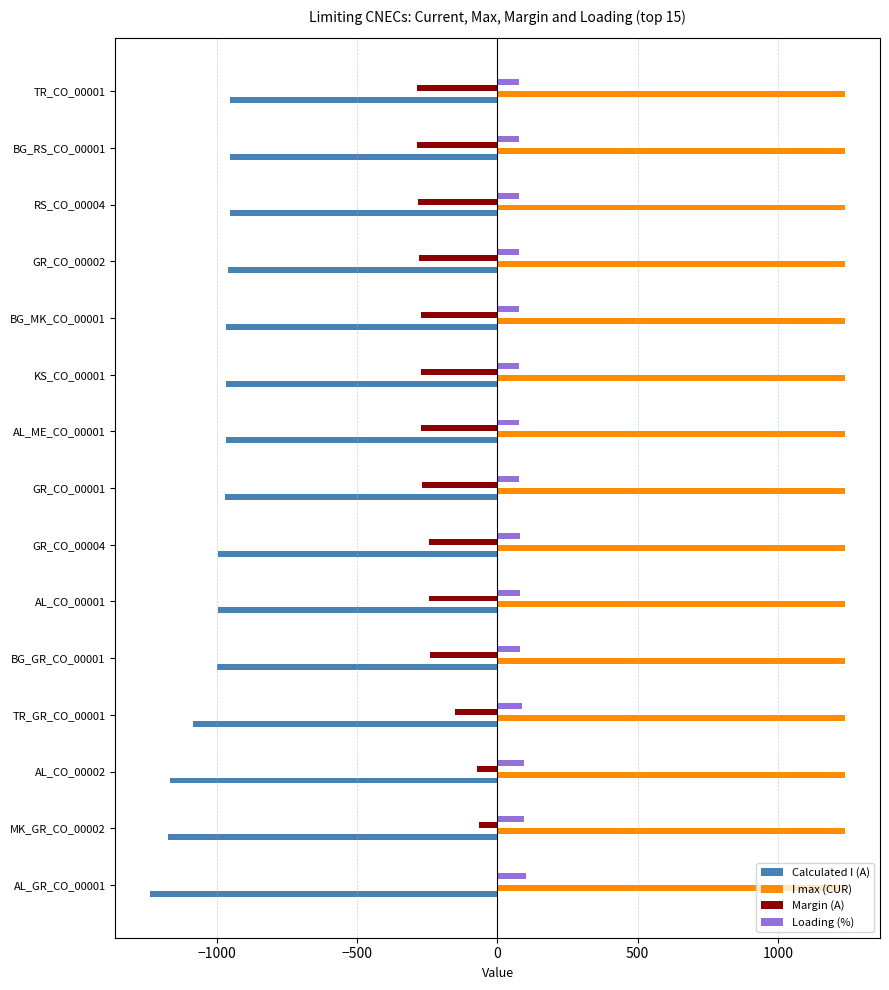

Which series has the largest total across all categories?

I max (CUR)